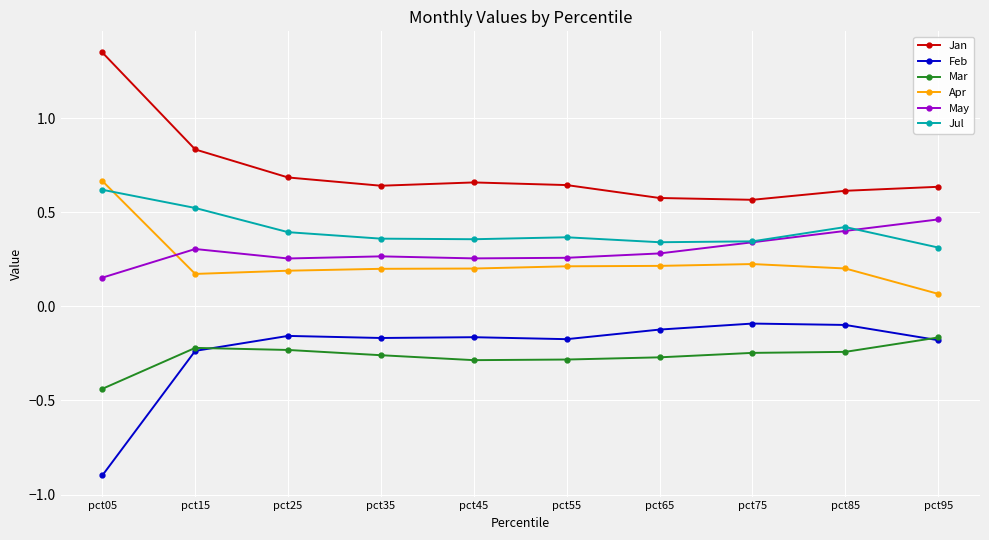

Is it true that Mar equals -0.1 at pct25?

False